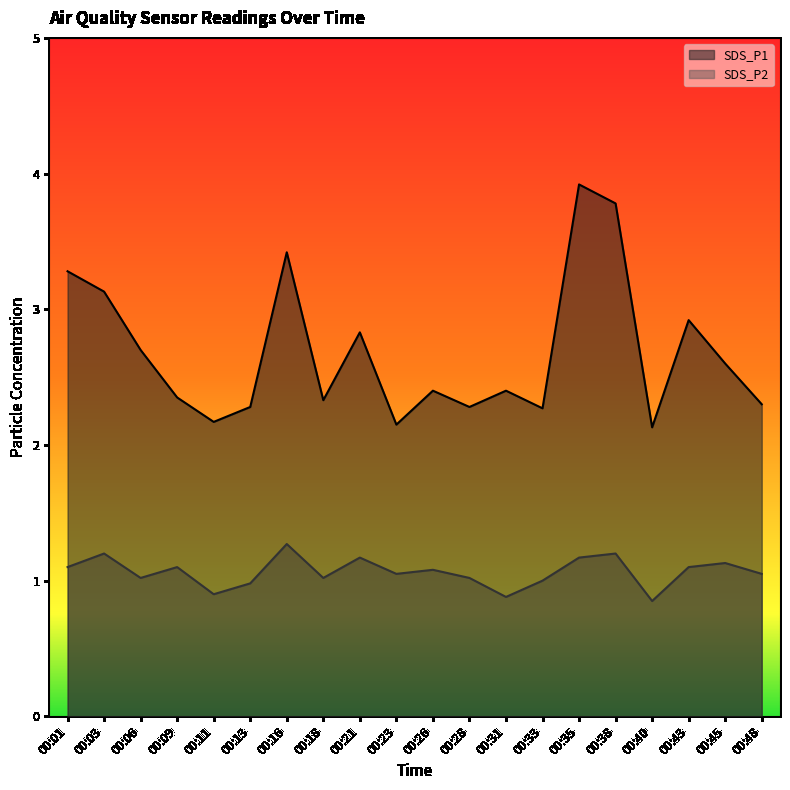

The SDS_P2 series shows 0.5 at 00:11. True or false?

False